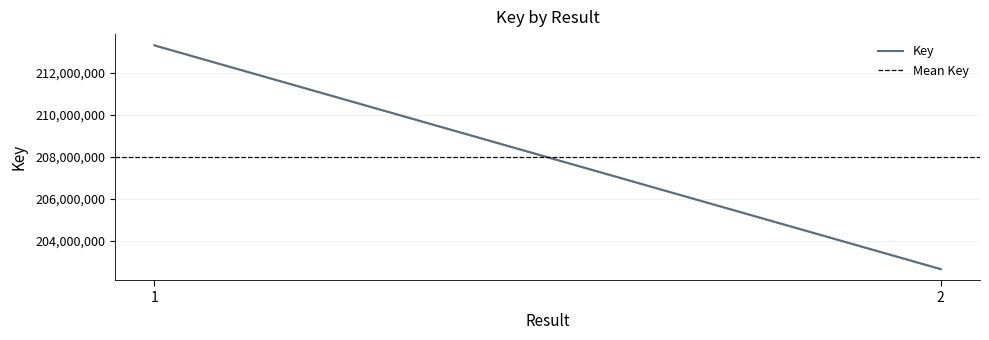

Which series has the largest range (max minus min)?

Key